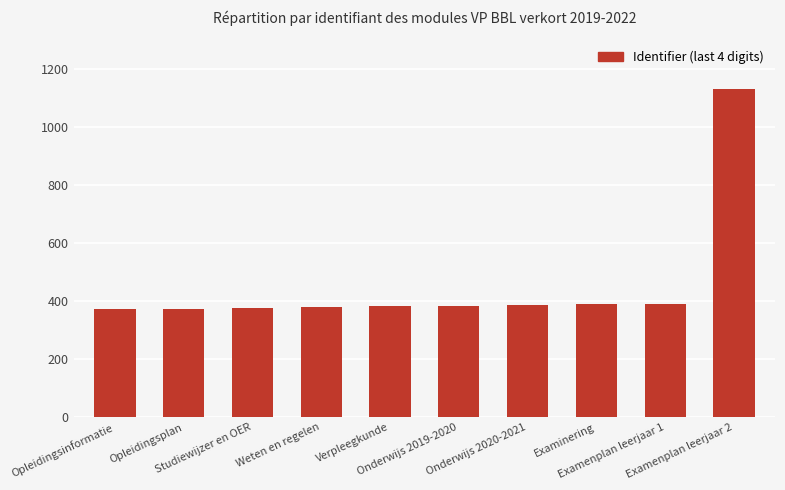

Count the number of categories in the chart.

10